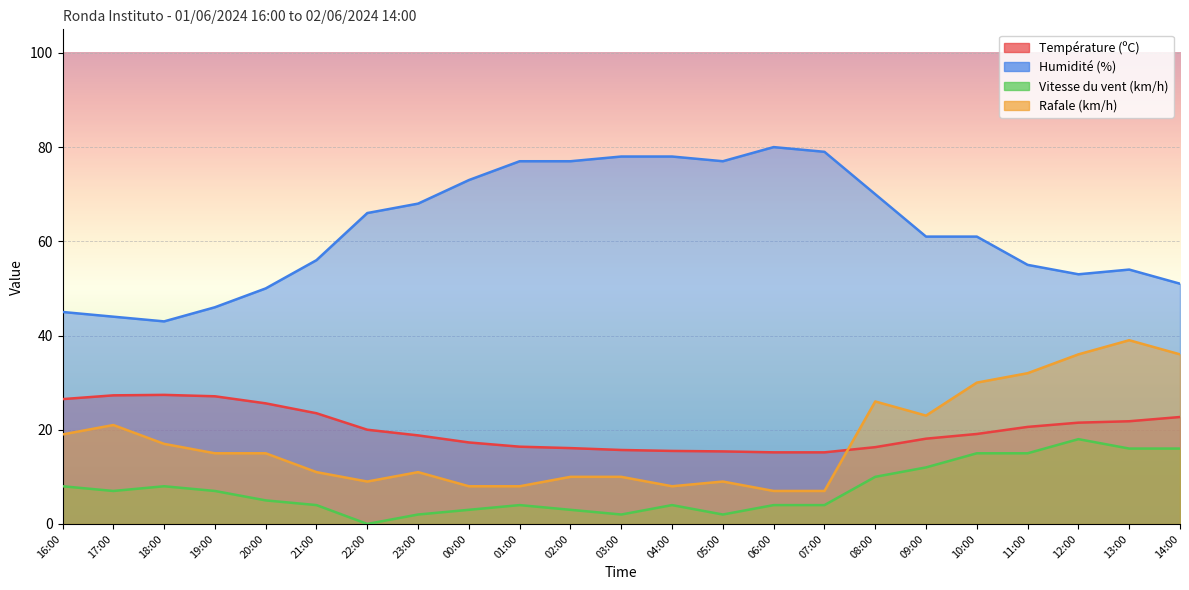

What is the total value across all series at 07:00?

105.2